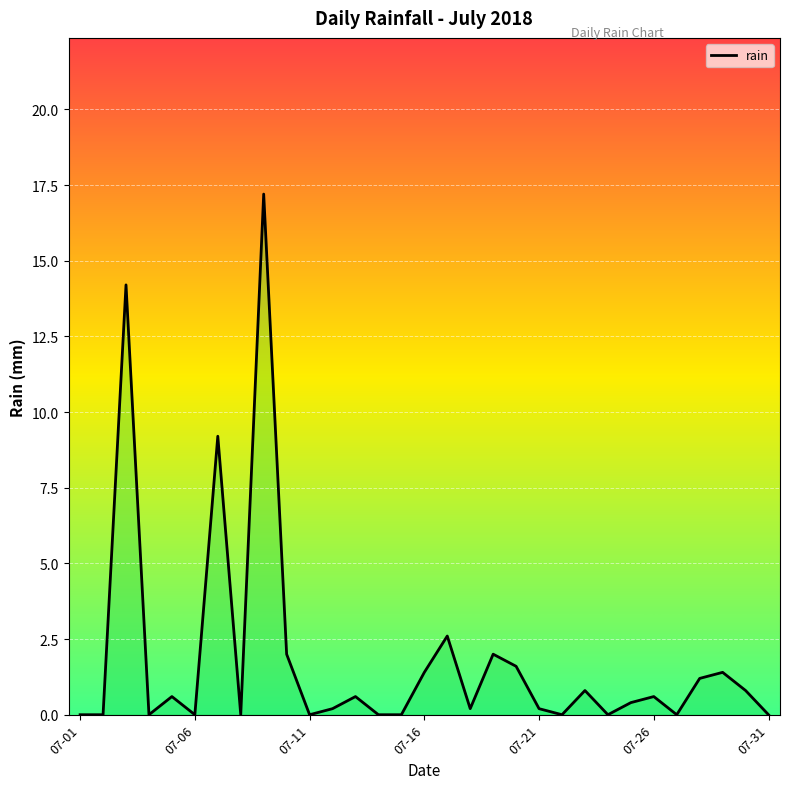

What is the maximum value shown in the chart?

17.2